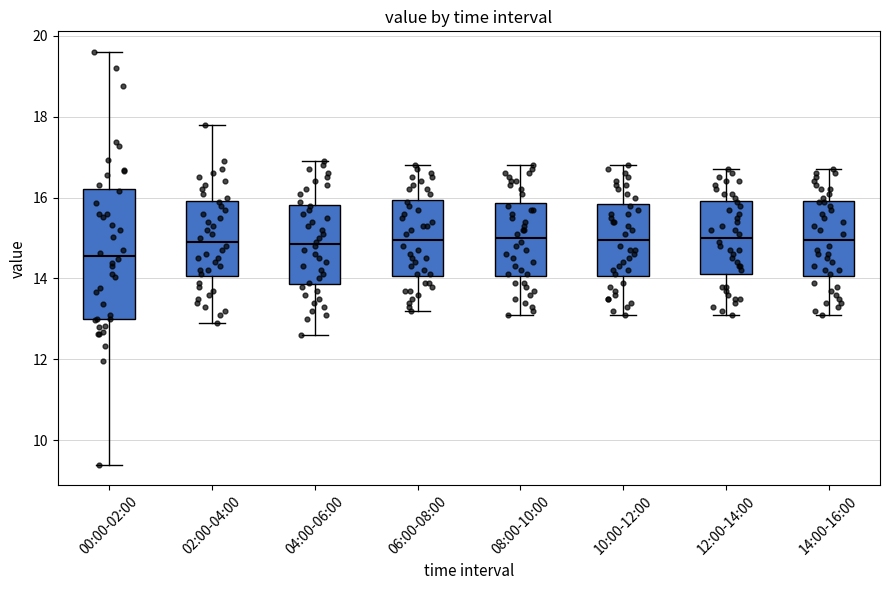

Reading left to right, read every box against the y-axis: the position of its median line, the range the box covers, and the ends of its whiskers. The values are not printed on the chart, so give them approximately, as read against the axis.

00:00-02:00: median 14.6, box 13.0 to 16.2, whiskers 9.4 to 19.6
02:00-04:00: median 15.0, box 14.0 to 16.0, whiskers 13.0 to 17.8
04:00-06:00: median 14.8, box 13.8 to 15.8, whiskers 12.6 to 17.0
06:00-08:00: median 15.0, box 14.0 to 16.0, whiskers 13.2 to 16.8
08:00-10:00: median 15.0, box 14.0 to 15.8, whiskers 13.2 to 16.8
10:00-12:00: median 15.0, box 14.0 to 15.8, whiskers 13.2 to 16.8
12:00-14:00: median 15.0, box 14.2 to 16.0, whiskers 13.2 to 16.8
14:00-16:00: median 15.0, box 14.0 to 16.0, whiskers 13.2 to 16.8